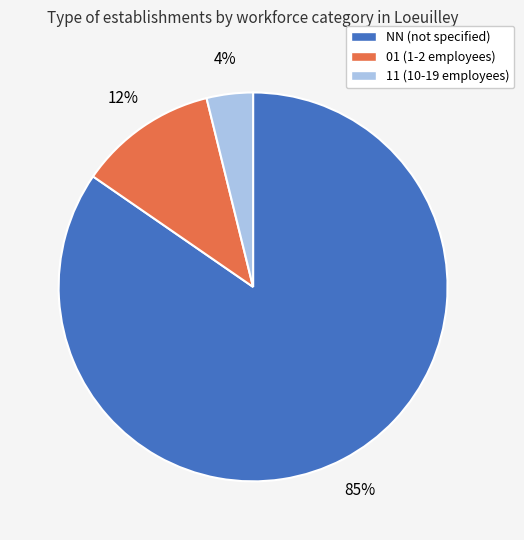

True or false: 11 accounts for 4% of the total.

True